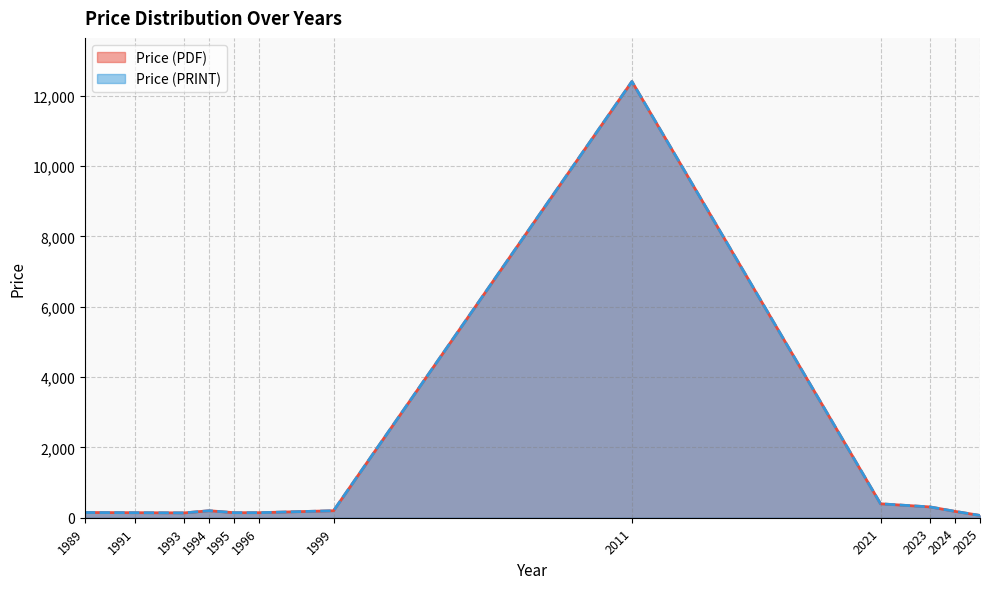

Does the chart have visible grid lines?

Yes